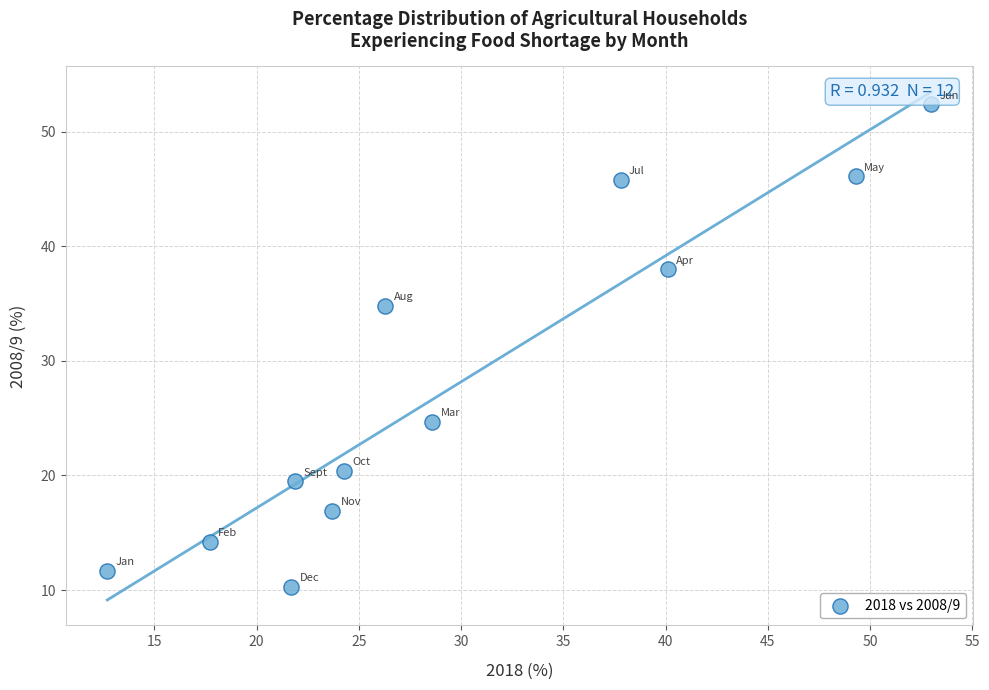

What Y value in the scatter plot is closest to 31?

34.8